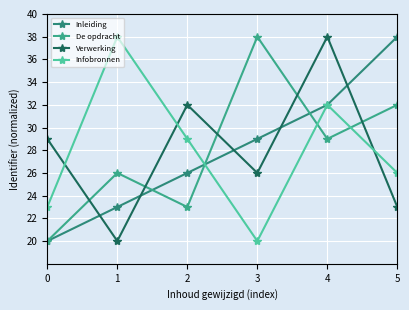

Is it true that De opdracht equals 37 at 1?

False